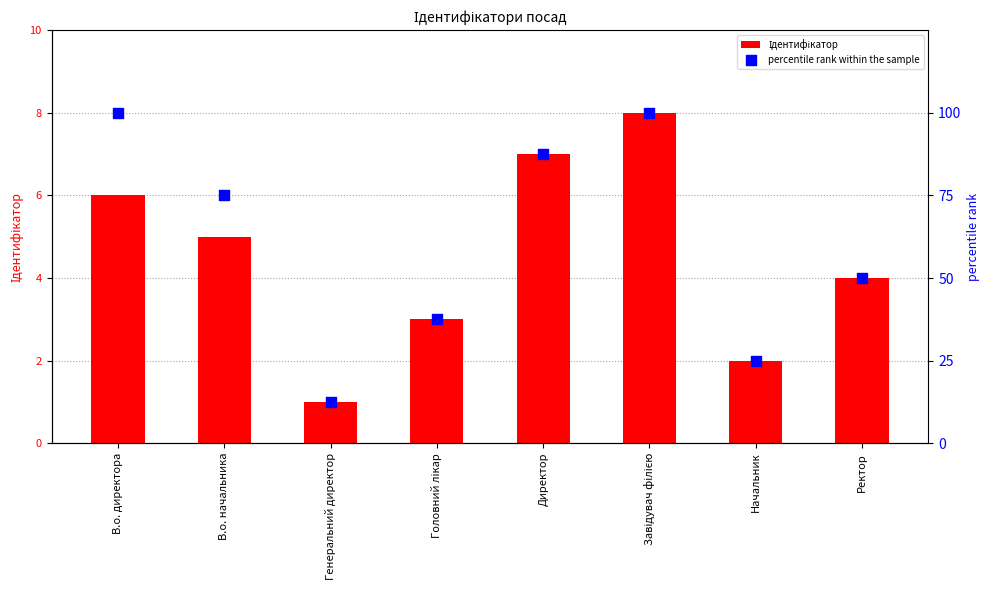

Which series has the largest total across all categories?

percentile rank within the sample